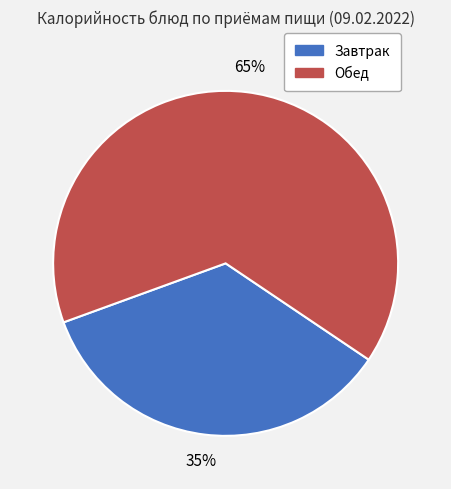

Does any single category account for the majority?

Yes